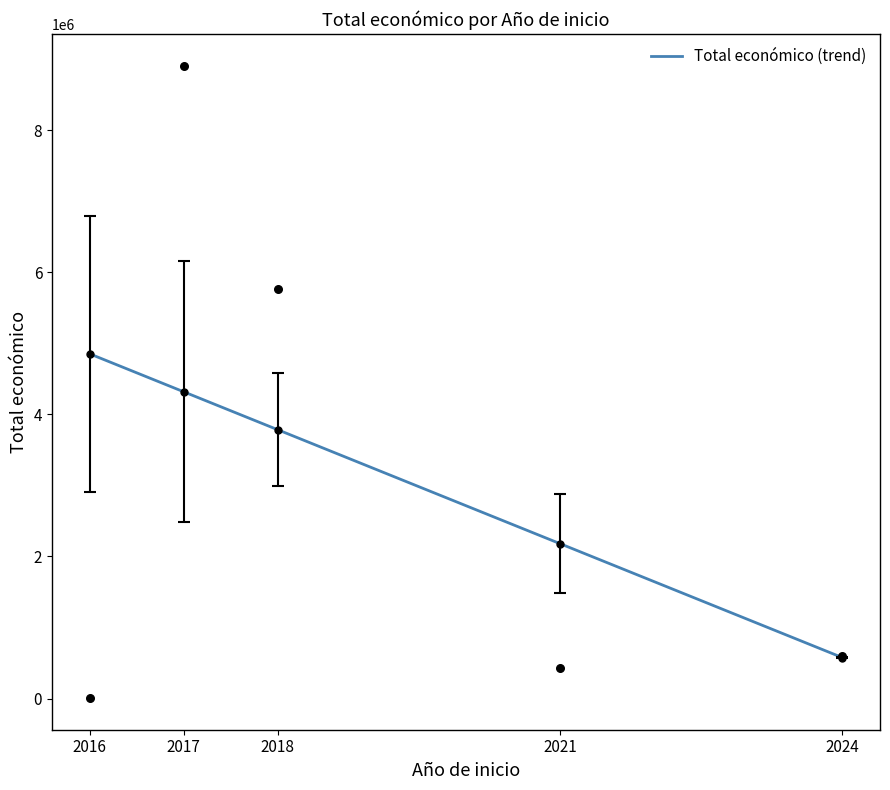

What is the change in value from 2021 to 2024?

-1603358.6